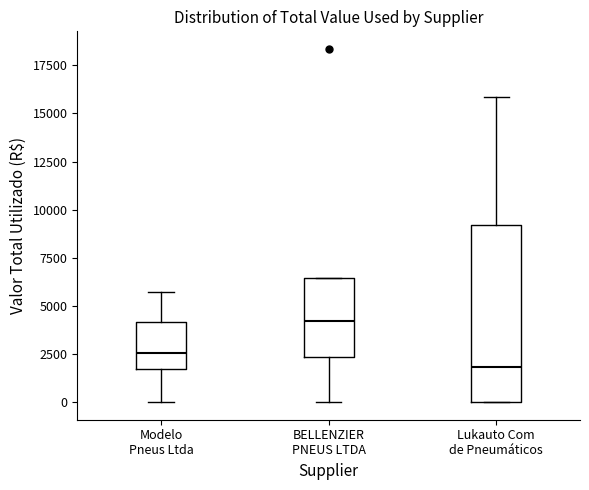

Where is the upper edge of the box for BELLENZIER PNEUS LTDA on the y-axis? The values are not printed on the chart, so give them approximately, as read against the axis.

6500